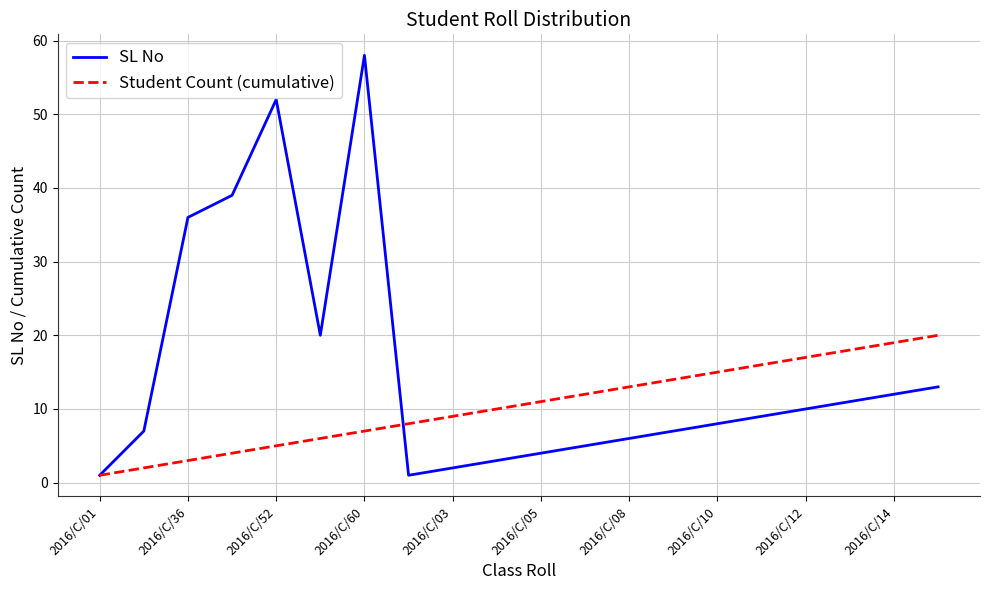

Which series has the largest total across all categories?

SL No